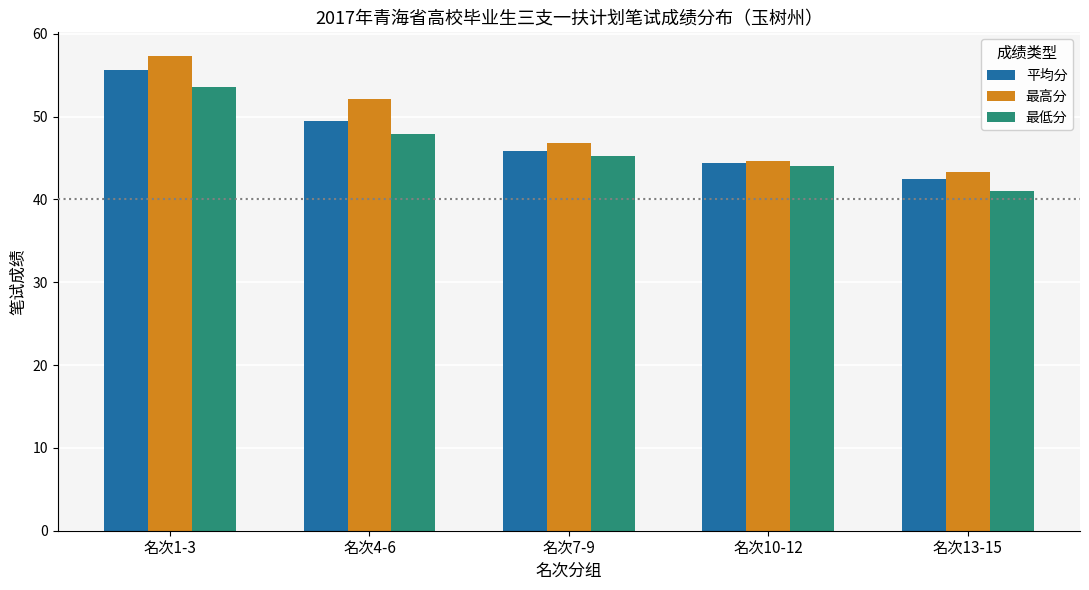

What is the value of the 最高分 bar at the 5th from the left?

43.3